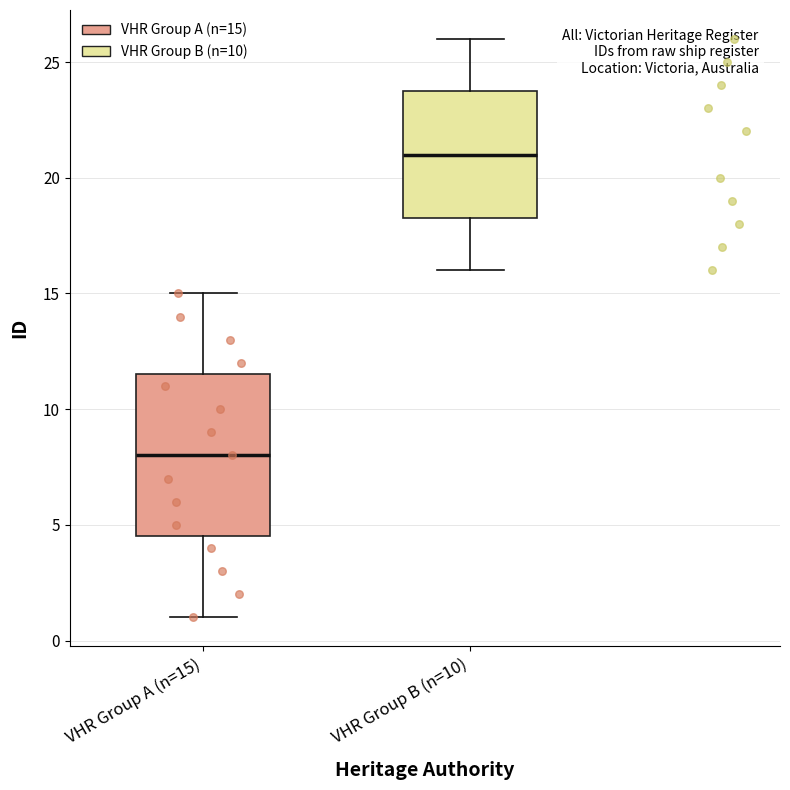

Comparing the boxes themselves (not the whiskers), which one is the tallest?

VHR Group A (n=15)